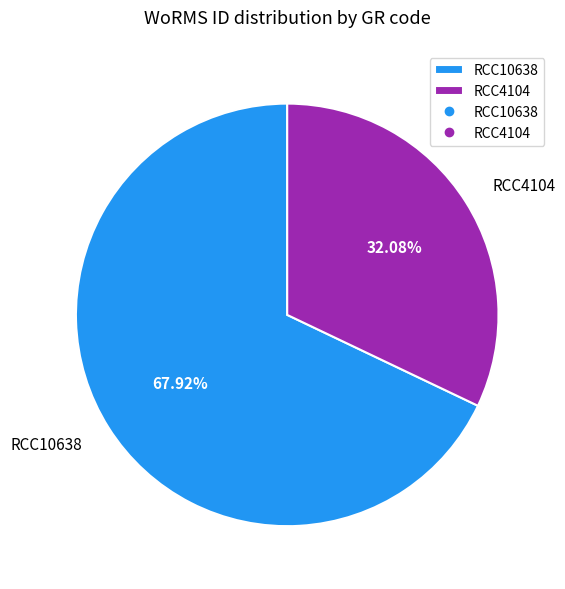

True or false: RCC4104 accounts for 42% of the total.

False